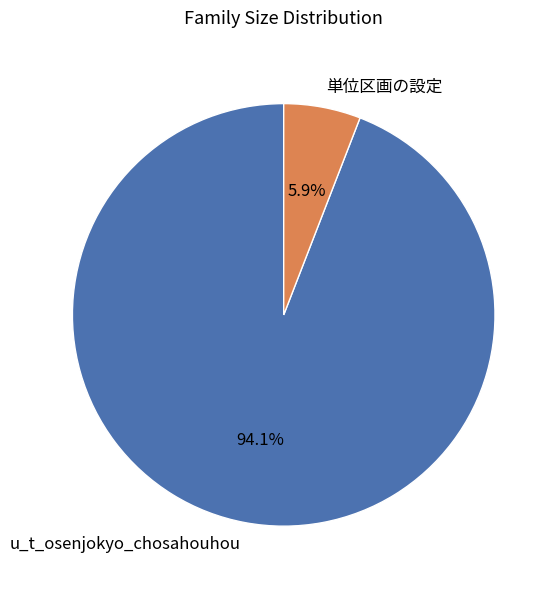

Which has a higher value, 単位区画の設定 or u_t_osenjokyo_chosahouhou?

u_t_osenjokyo_chosahouhou